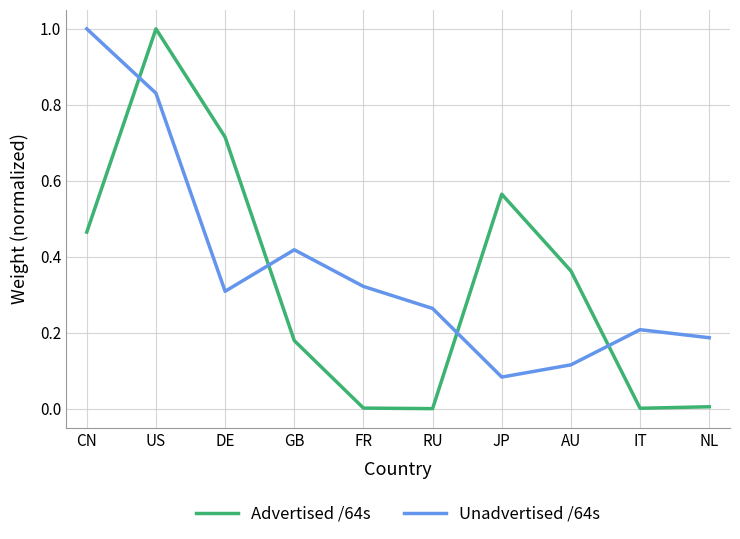

Where is the first local maximum for Unadvertised /64s?

GB